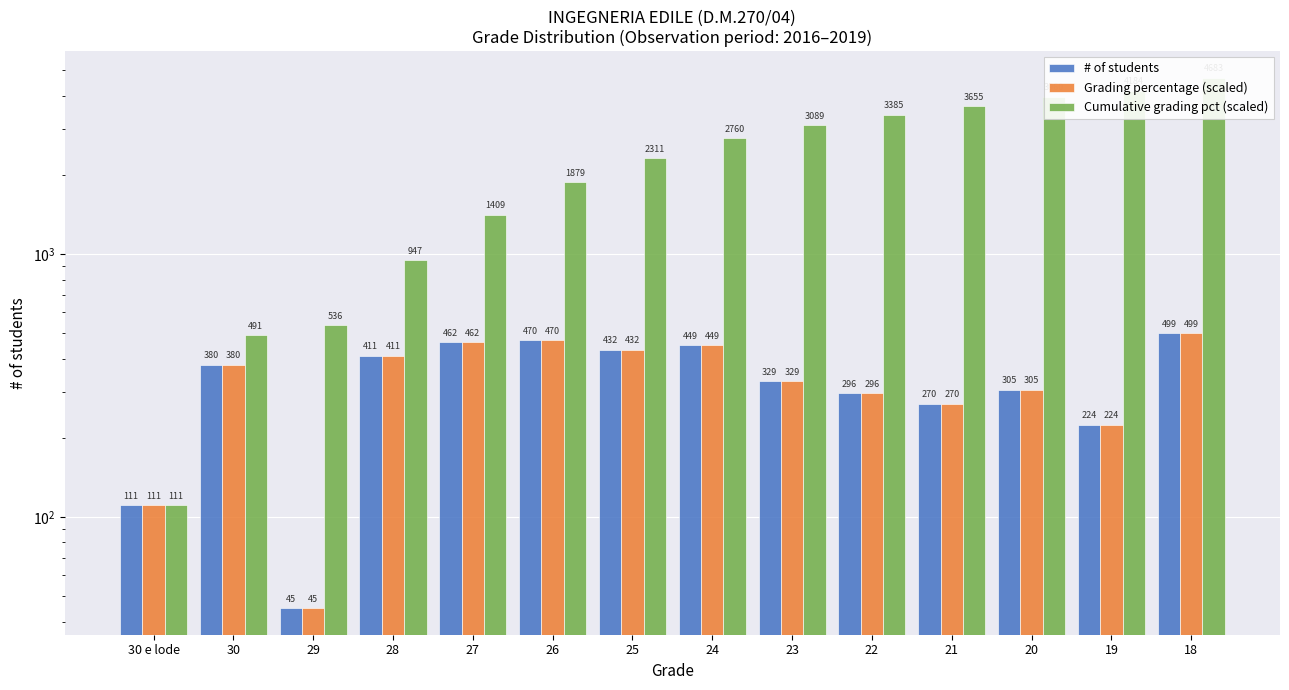

Which label corresponds to the largest value in the chart?

18